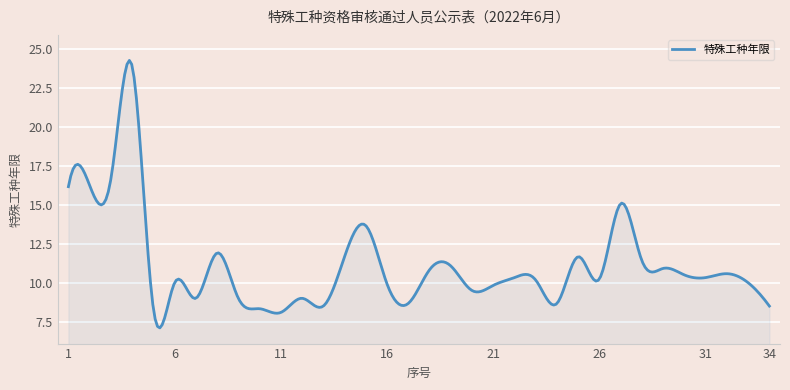

What is the minimum value shown in the chart?

7.1